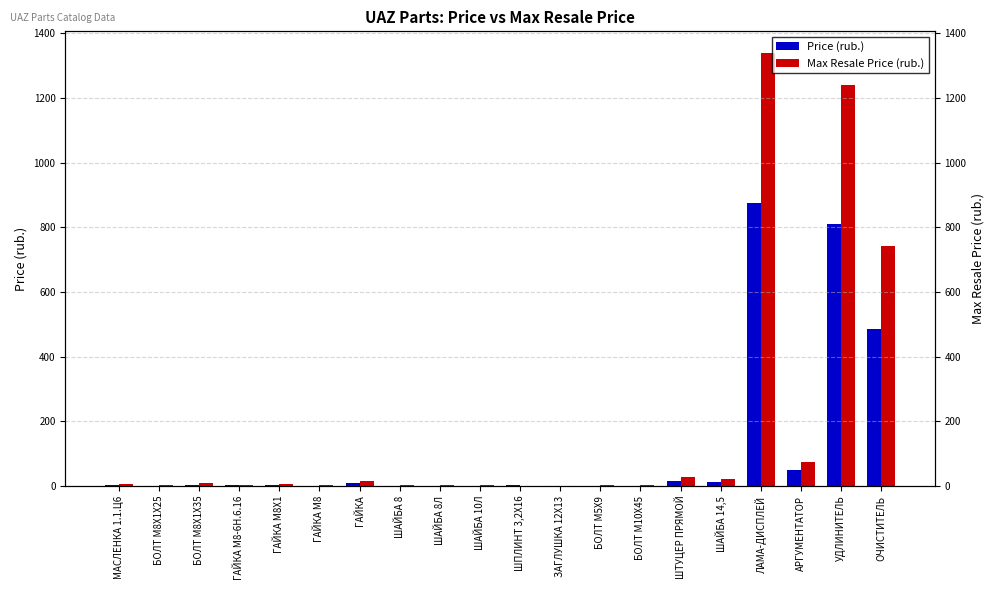

List the series in order of their overall mean, lowest first.

Price (rub.), Max Resale Price (rub.)